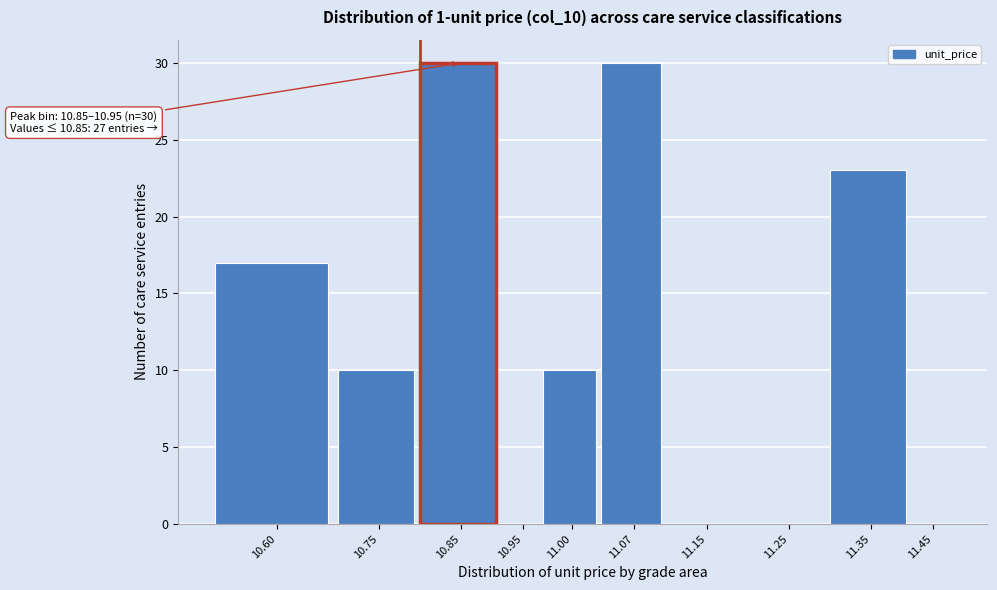

Reading left to right, transcribe all the data shown in this chart.

10.60=17	10.75=10	10.85=30	10.95=0	11.00=10	11.07=30	11.15=0	11.25=0	11.35=23	11.45=0